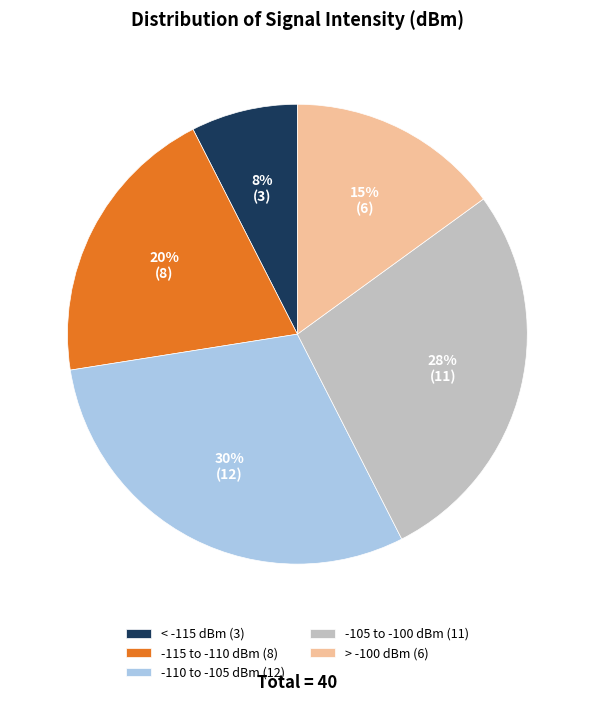

Count the number of slices in the pie.

5